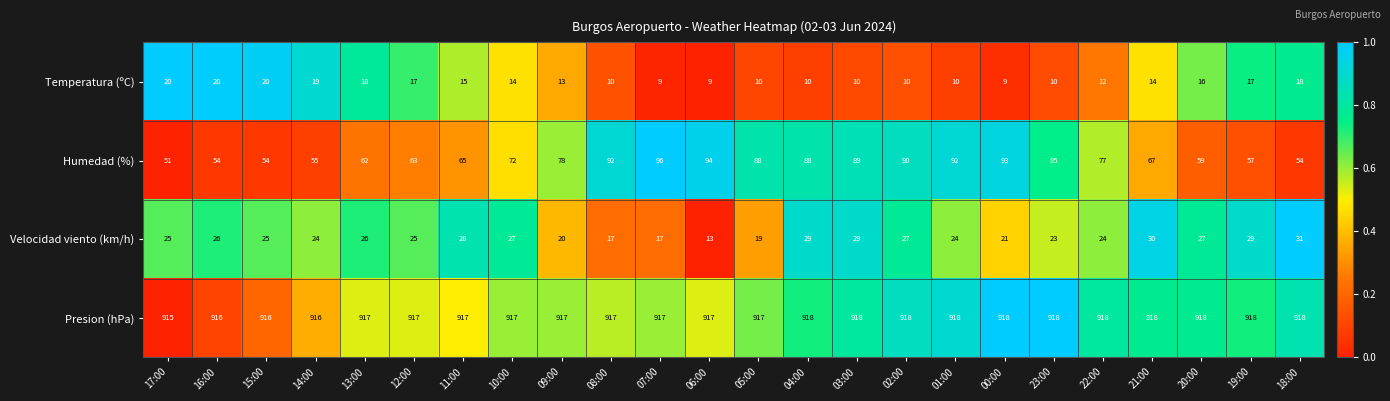

Rank the series by their maximum value, from highest to lowest.

Presion (hPa), Humedad (%), Velocidad viento (km/h), Temperatura (ºC)